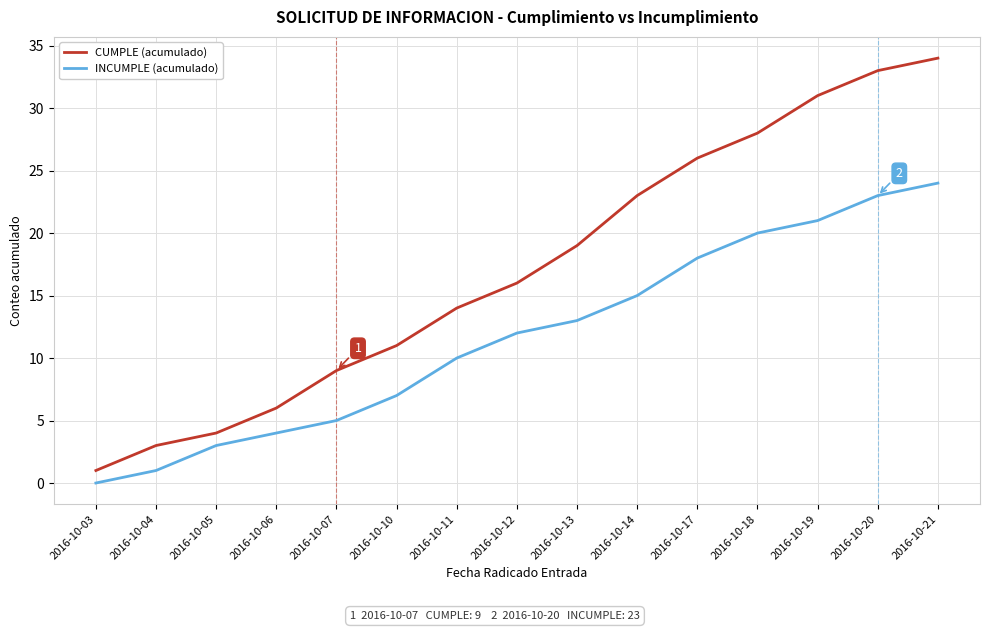

List the labels in order of INCUMPLE (acumulado) value, largest first.

2016-10-21, 2016-10-20, 2016-10-19, 2016-10-18, 2016-10-17, 2016-10-14, 2016-10-13, 2016-10-12, 2016-10-11, 2016-10-10, 2016-10-07, 2016-10-06, 2016-10-05, 2016-10-04, 2016-10-03